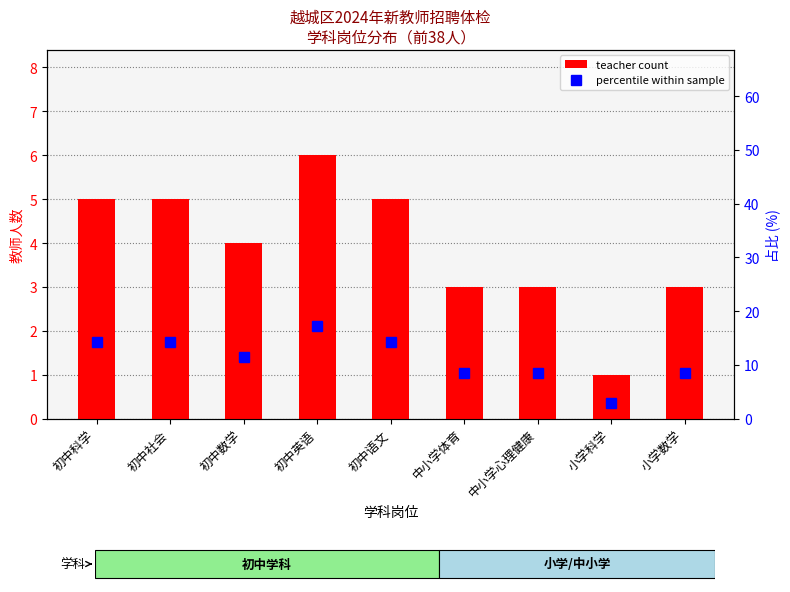

What position from the right is 小学数学?

1